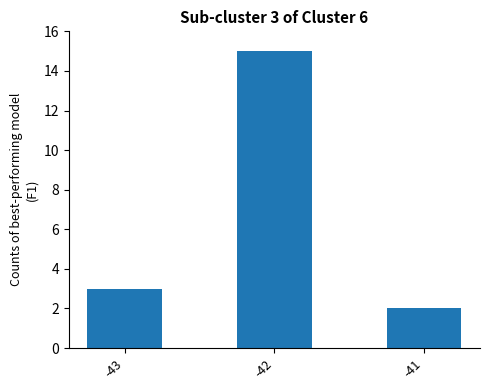

Which has a higher value, -41 or -43?

-43